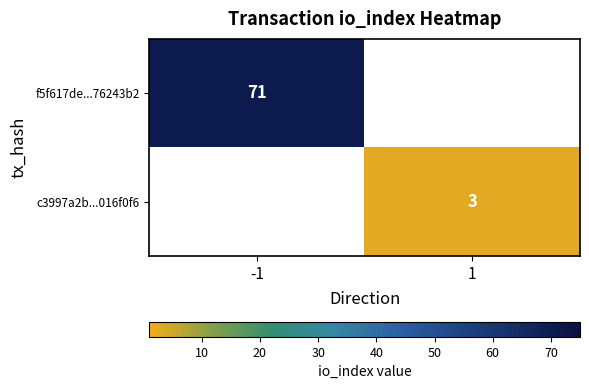

True or false: f5f617de...76243b2 has a value of 19 at -1.

False